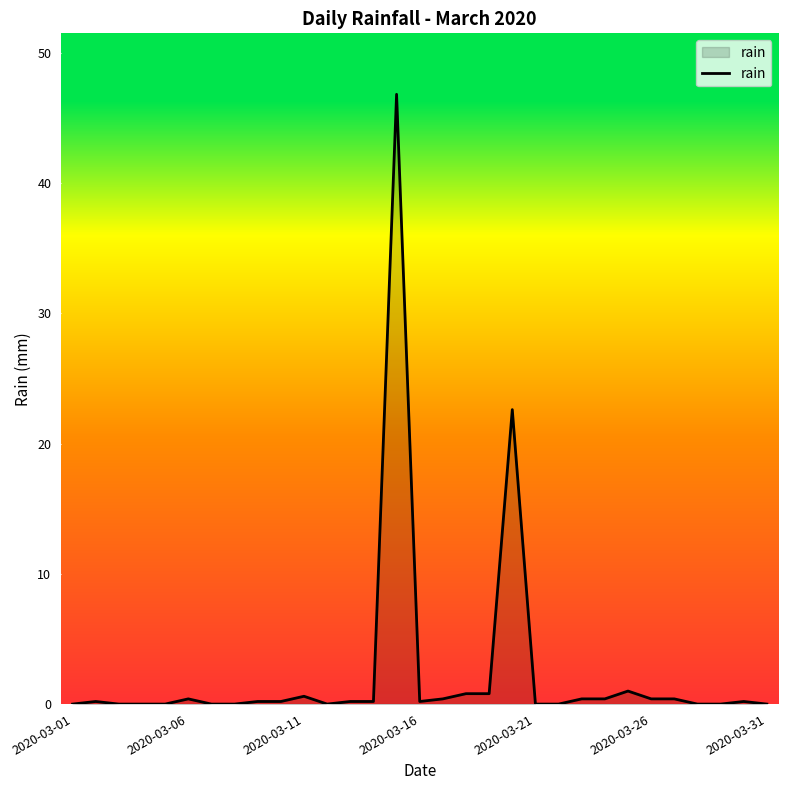

What is the maximum value shown in the chart?

46.8